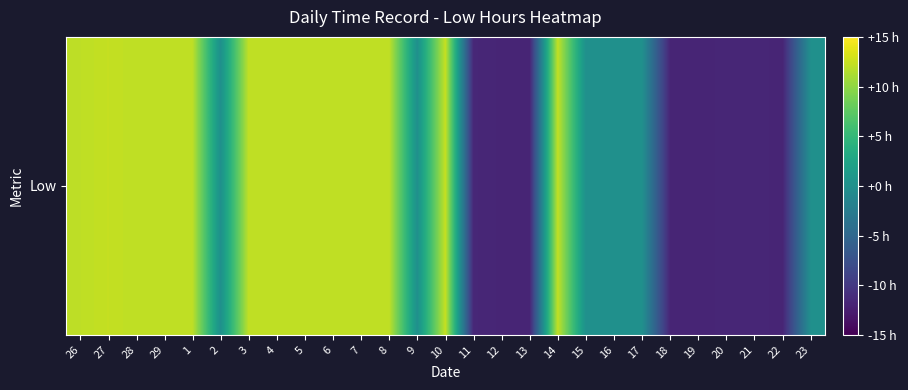

What is the difference between the maximum and minimum values?

24.3